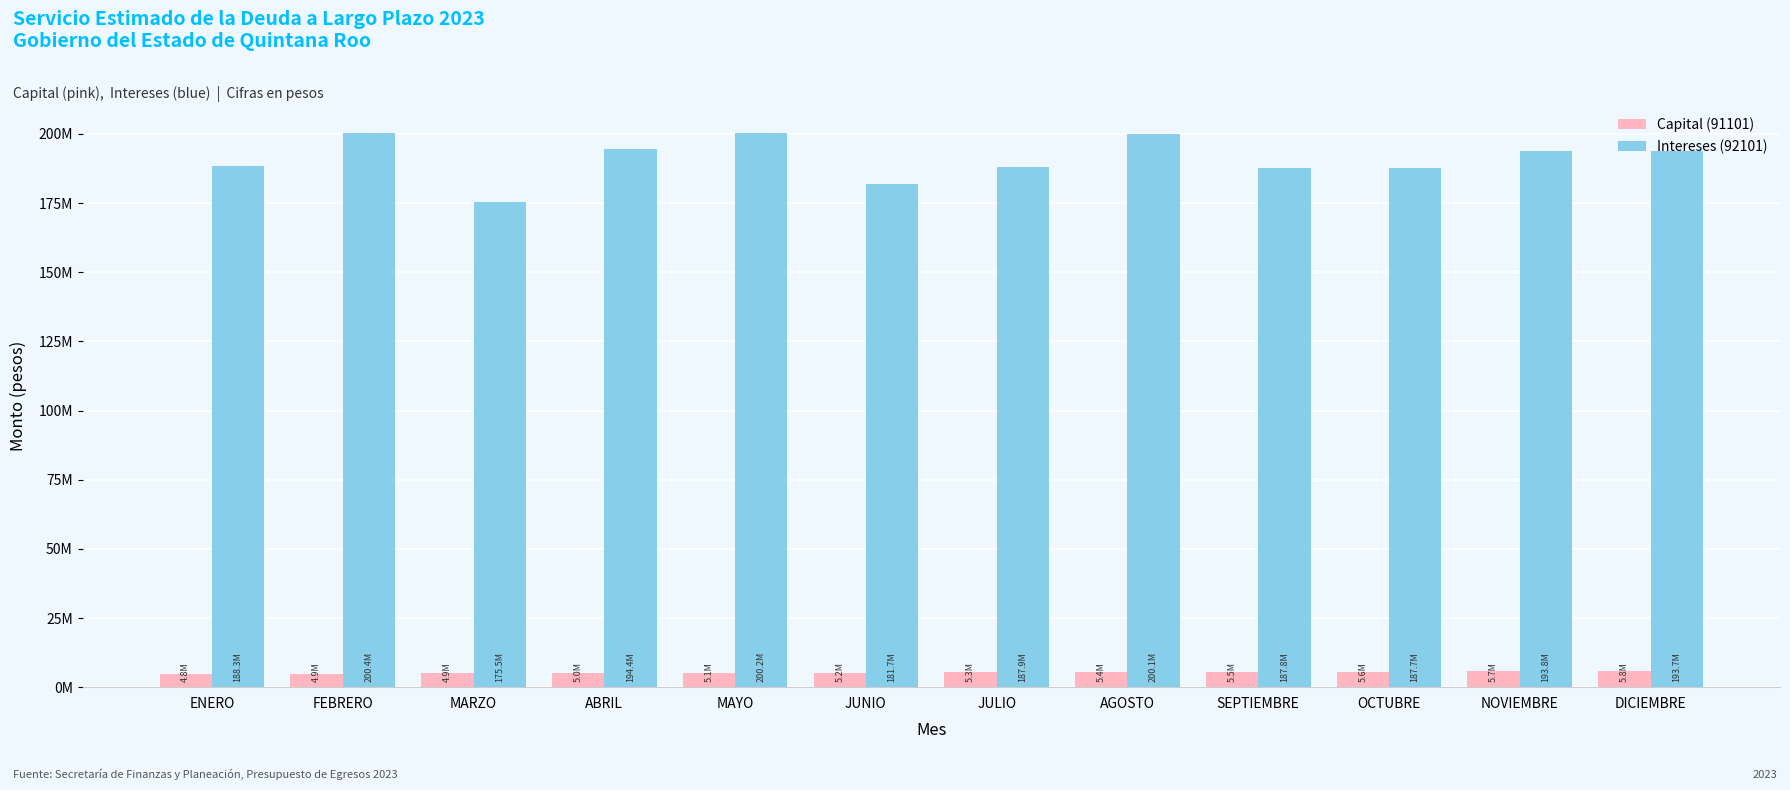

What are all the series names shown in the legend?

Capital (91101), Intereses (92101)